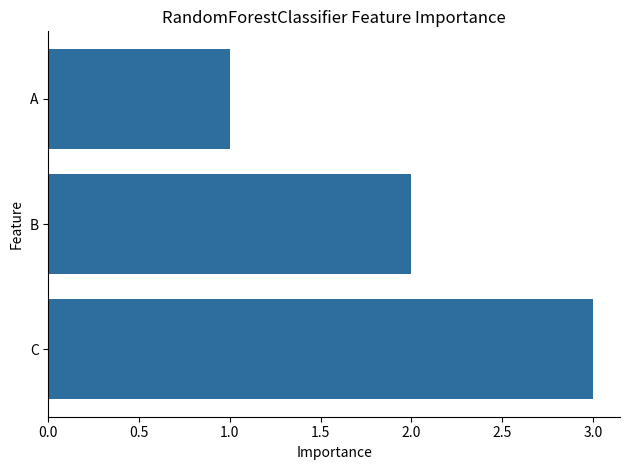

Rank the categories by value from highest to lowest.

C, B, A